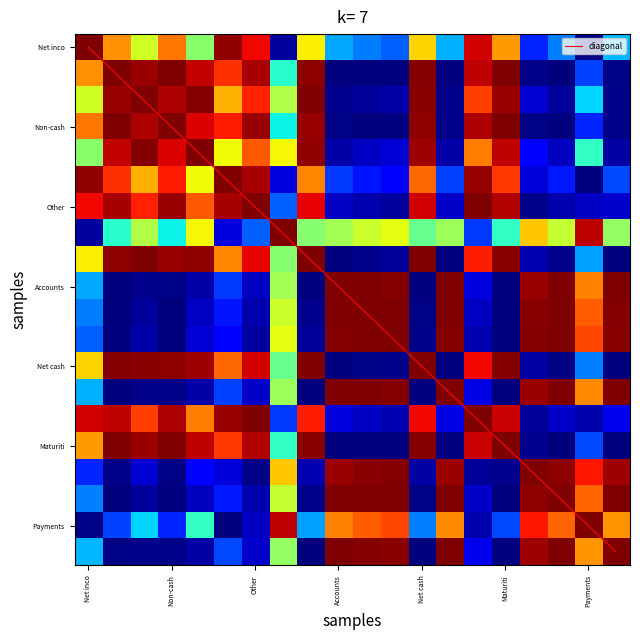

What is the greatest value displayed?

19.0